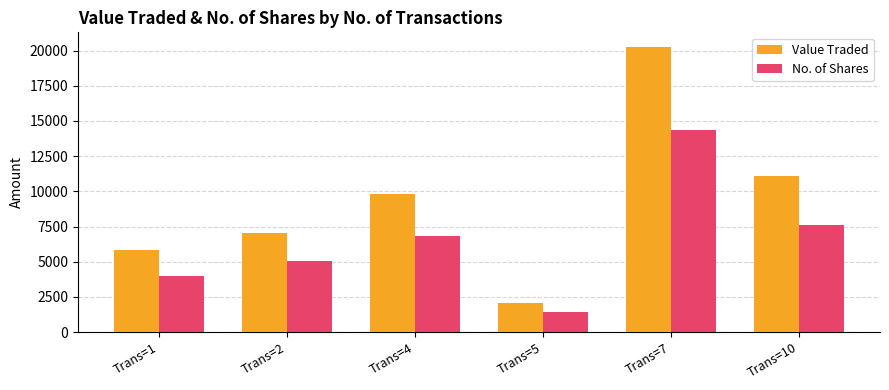

How many series are shown in this chart?

2